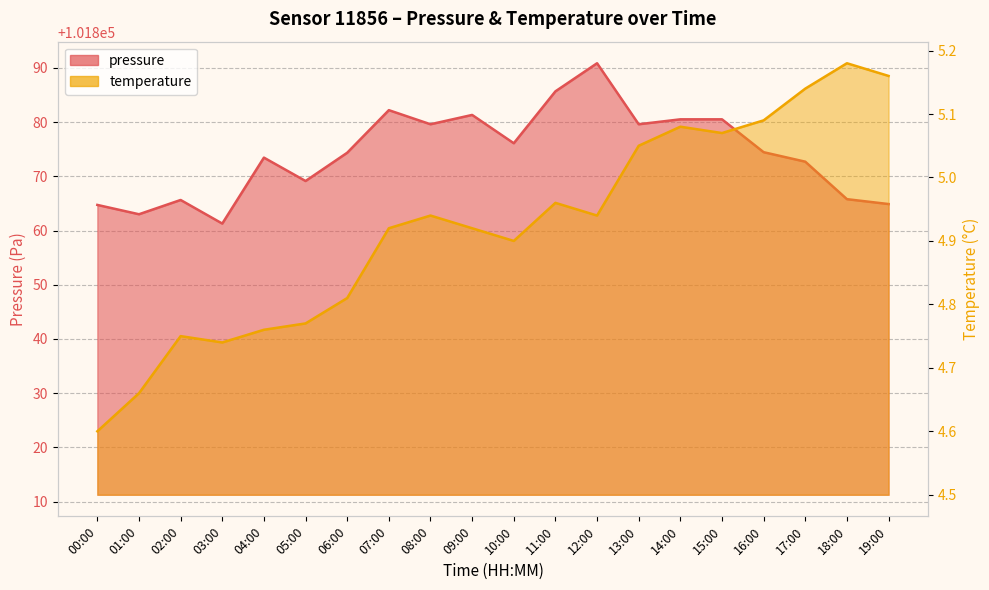

What is the approximate value of pressure at 11:00?

101885.7